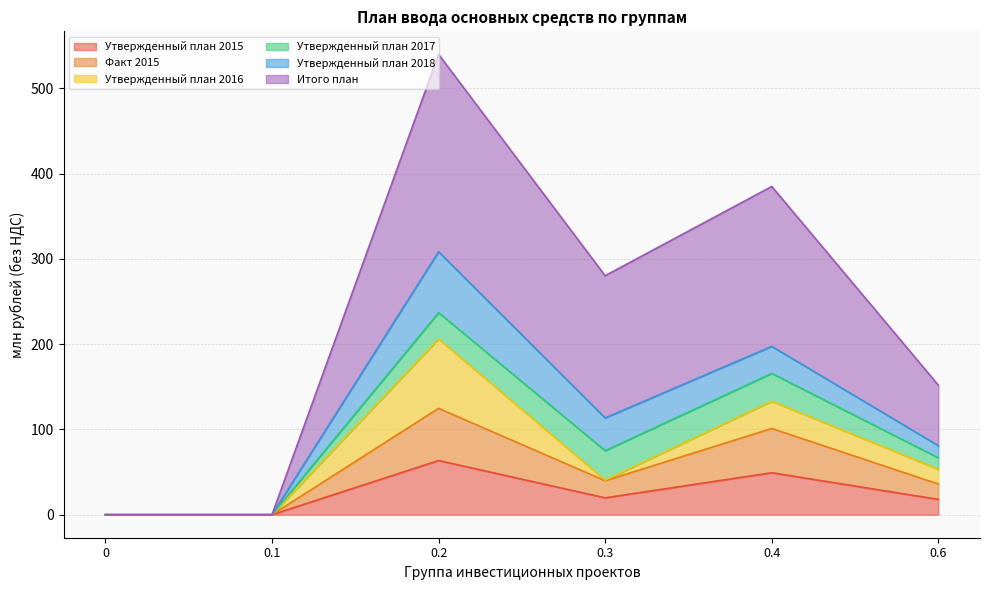

How many values in the Факт 2015 series exceed 39?

3